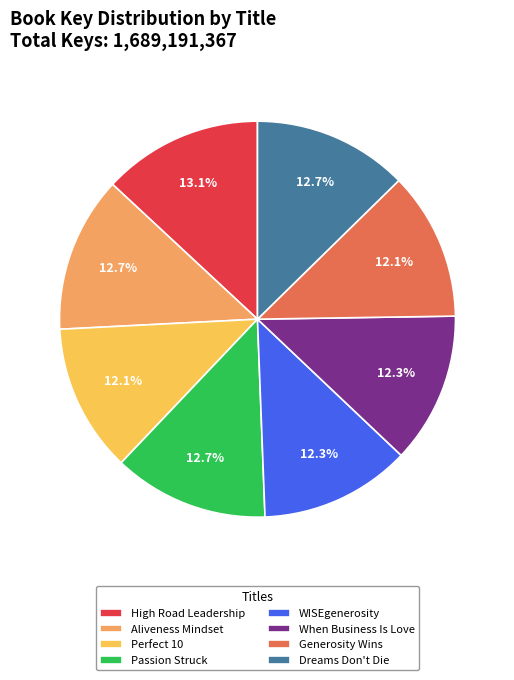

To the nearest percent, what percentage of the pie is WISEgenerosity?

12%